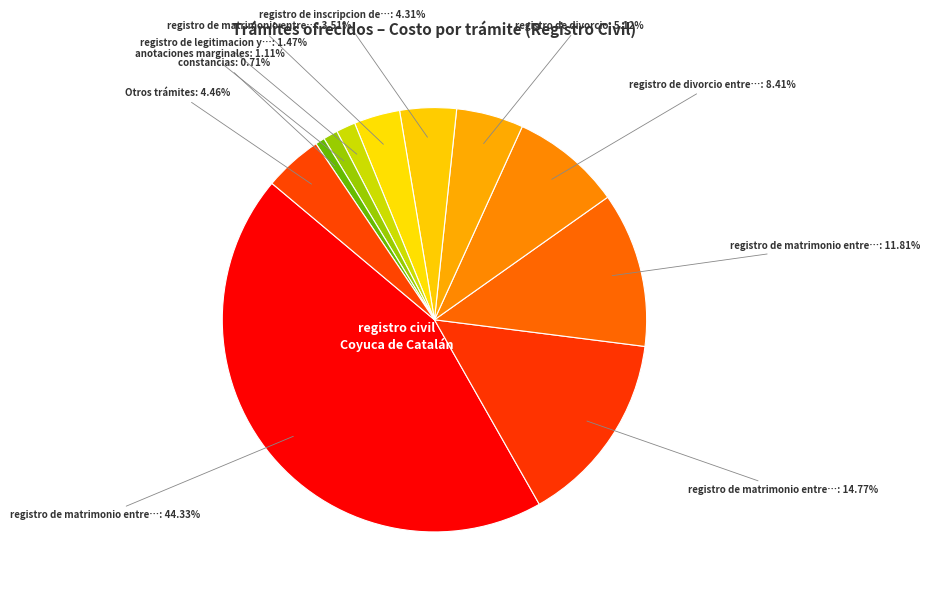

Is there any slice that represents more than half of the pie?

No